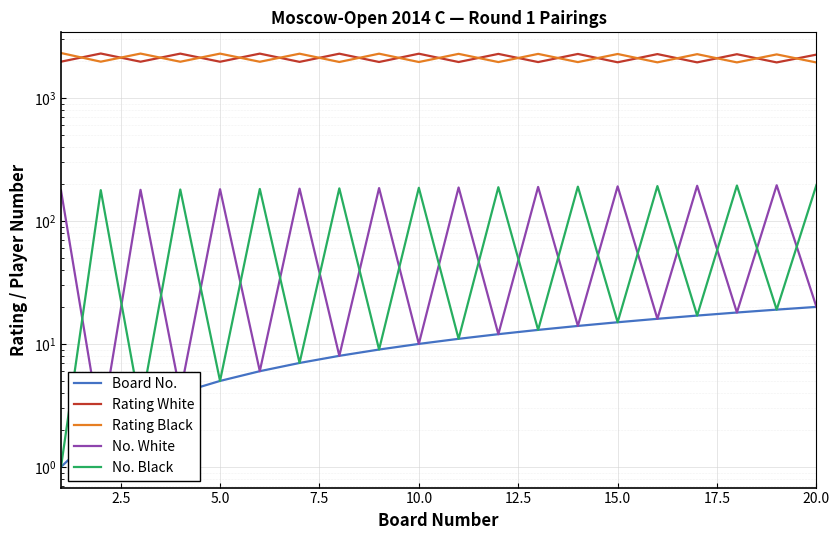

At 11, list the series in order from largest to smallest.

Rating White, Rating Black, No. Black, Board No., No. White